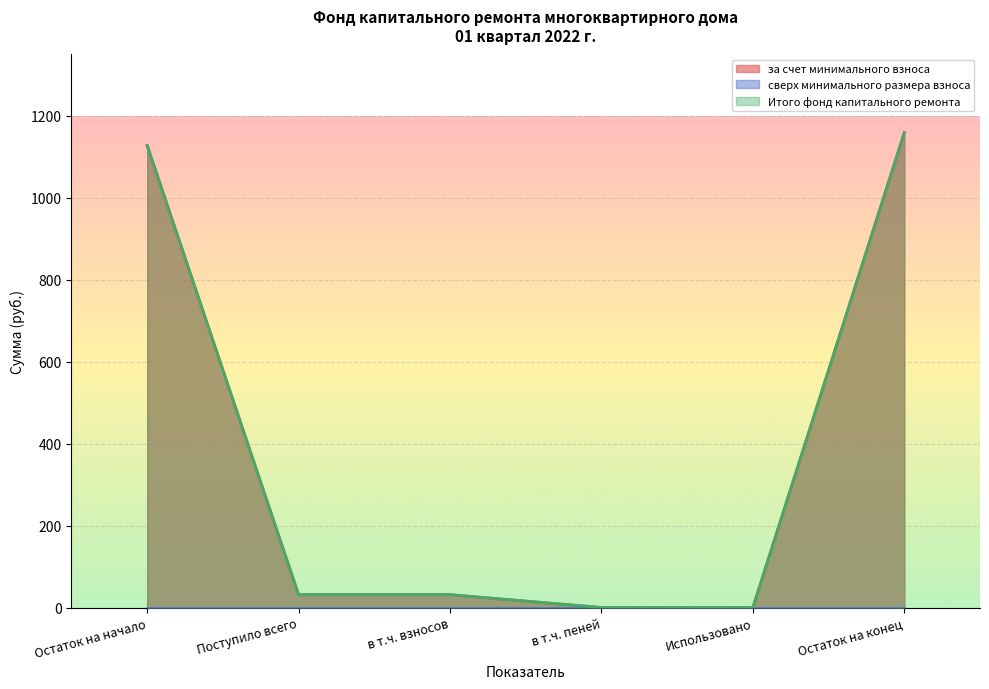

Is the value of за счет минимального взноса at в т.ч. взносов greater than the value of Итого фонд капитального ремонта at в т.ч. взносов?

No